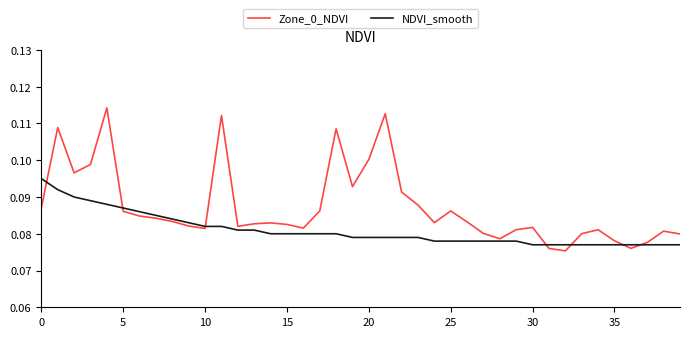

How many intersections are there between NDVI_smooth and Zone_0_NDVI?

7